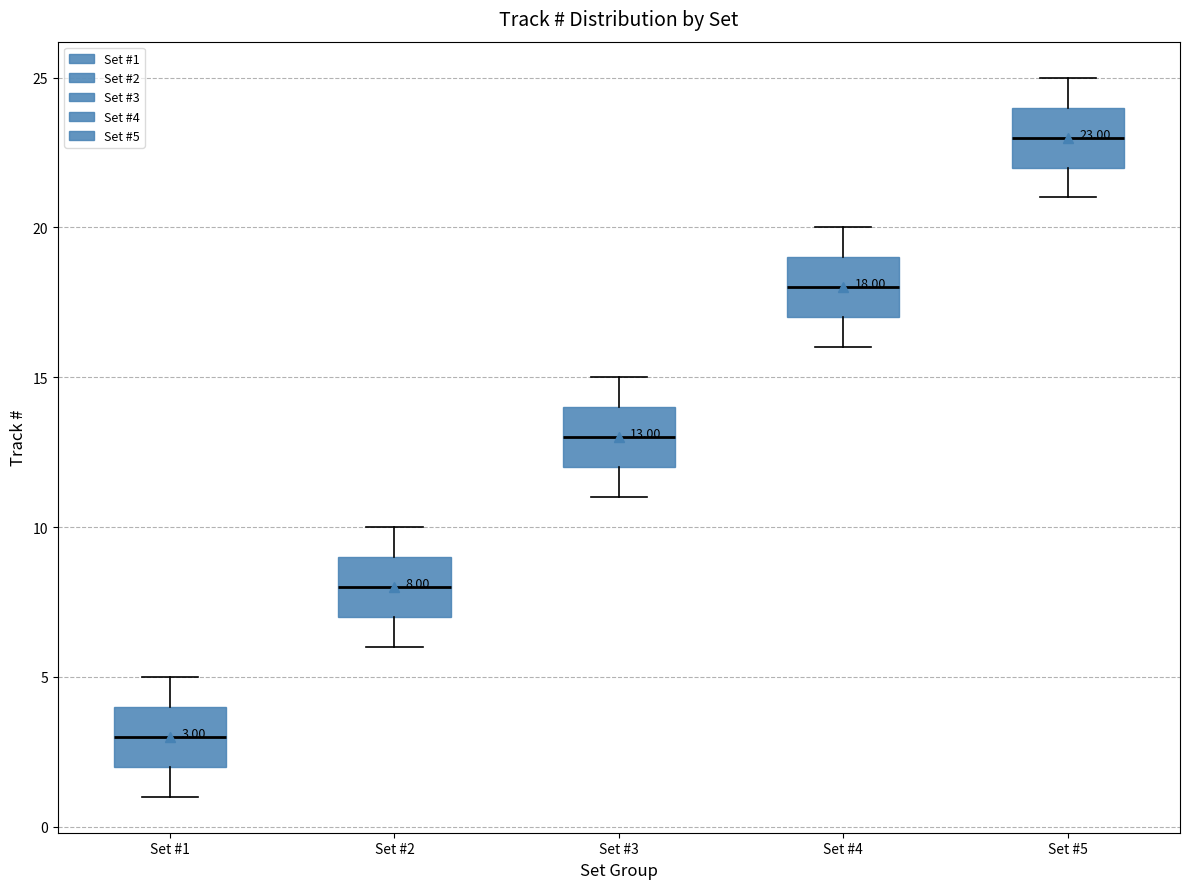

Which box's median line is the highest?

Set #5